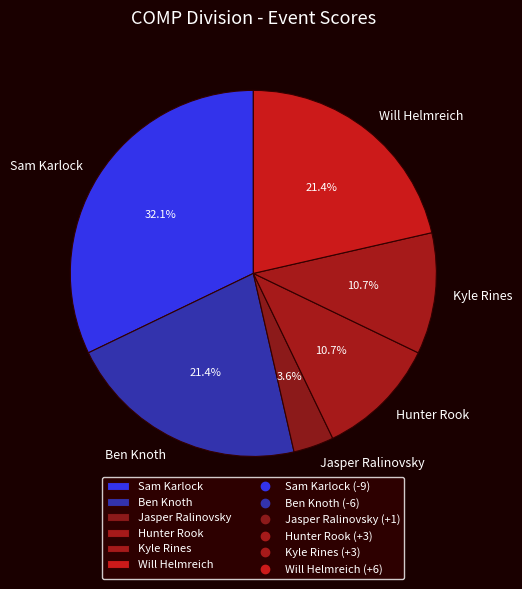

Is Sam Karlock the majority of the pie?

No